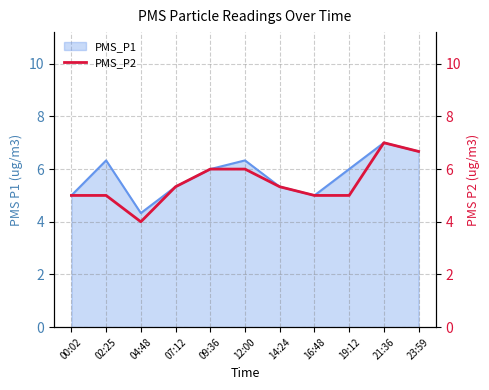

Does the chart have visible grid lines?

Yes